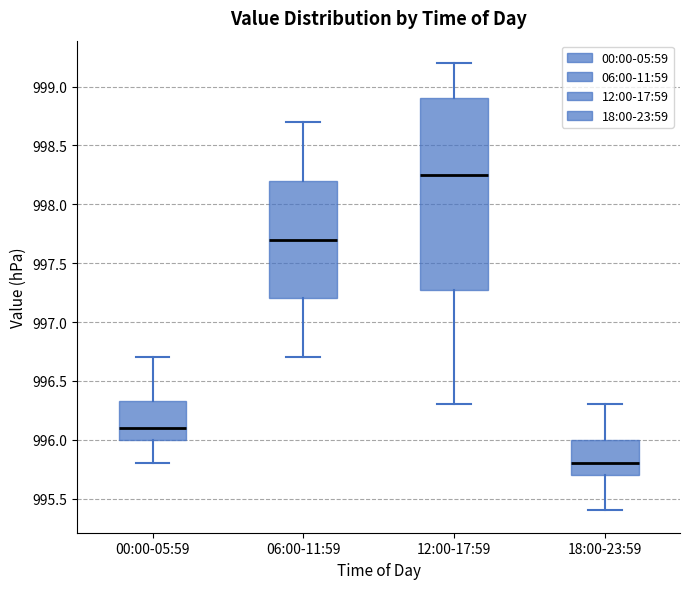

Reading left to right, transcribe this box plot: for each box, give where its median line is, the range the box spans, and where its two whiskers end, as read against the y-axis. The values are not printed on the chart, so give them approximately, as read against the axis.

00:00-05:59: median 996.10, box 996.00 to 996.35, whiskers 995.80 to 996.70
06:00-11:59: median 997.70, box 997.20 to 998.20, whiskers 996.70 to 998.70
12:00-17:59: median 998.25, box 997.30 to 998.90, whiskers 996.30 to 999.20
18:00-23:59: median 995.80, box 995.70 to 996.00, whiskers 995.40 to 996.30